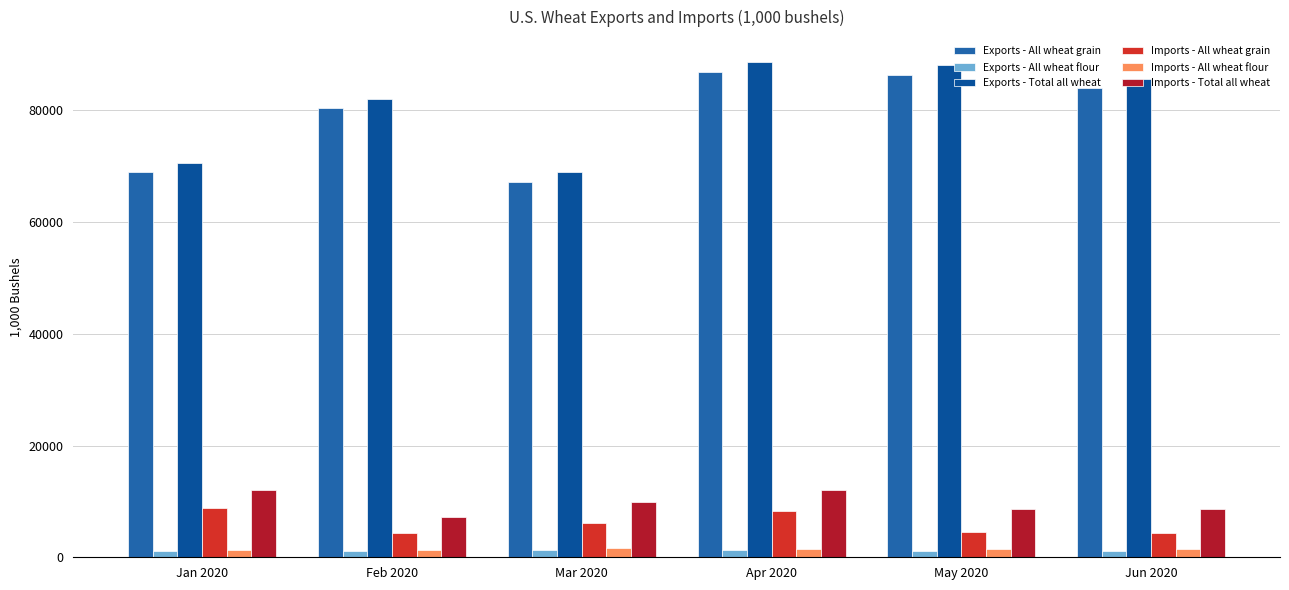

The value of Exports - Total all wheat at Jun 2020 is 31840.4. True or false?

False